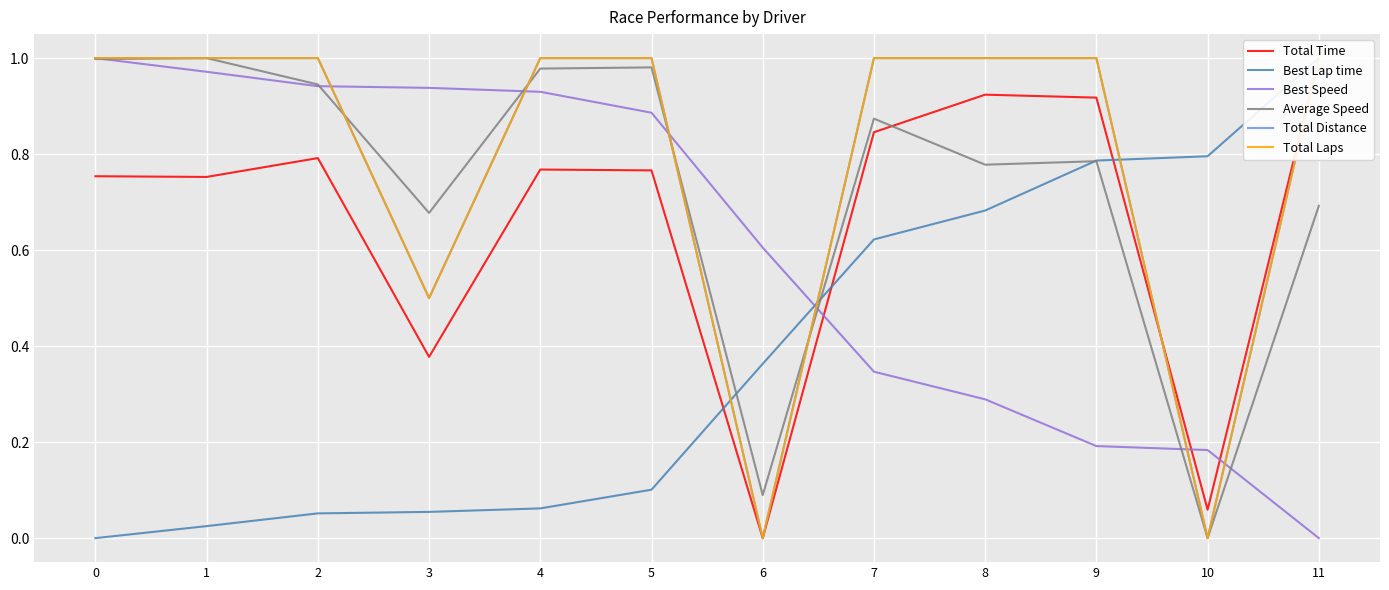

What is the sum of the Total Laps values at 5 and 7?

2.0